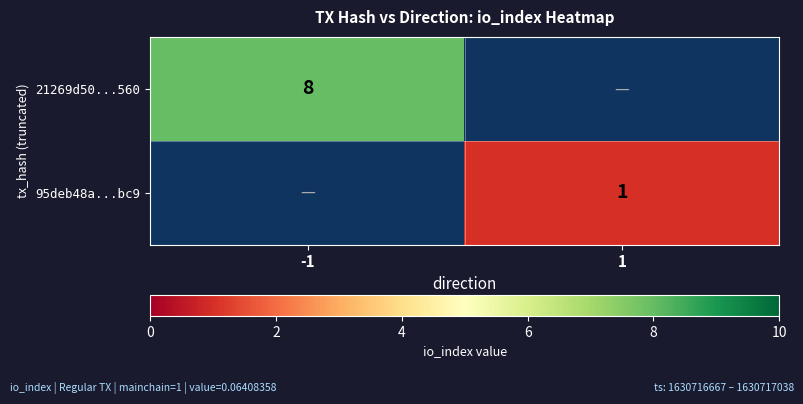

Which has a higher value, 1 or -1?

-1